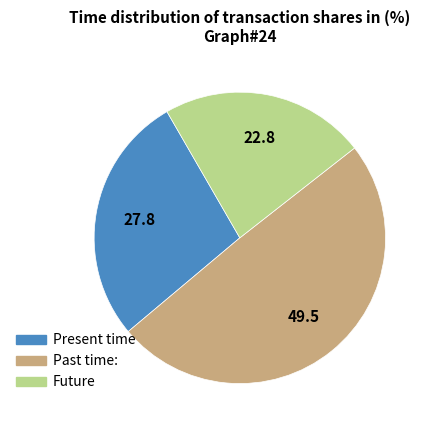

Which category has the smallest portion of the pie?

Future